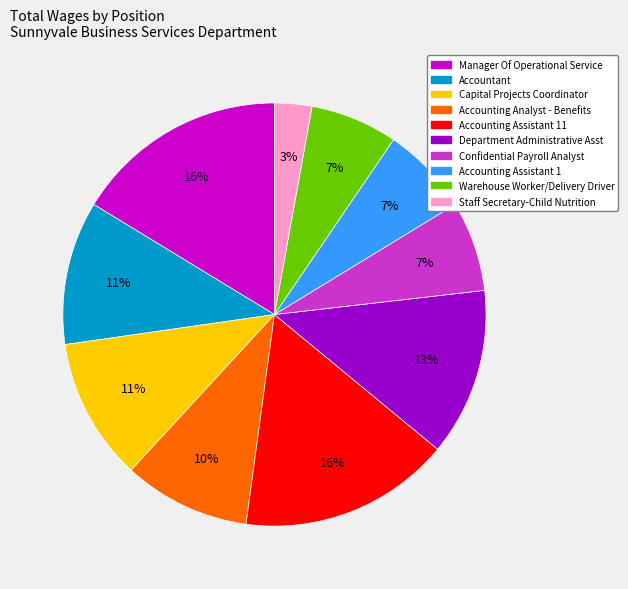

Is there any slice that represents more than half of the pie?

No